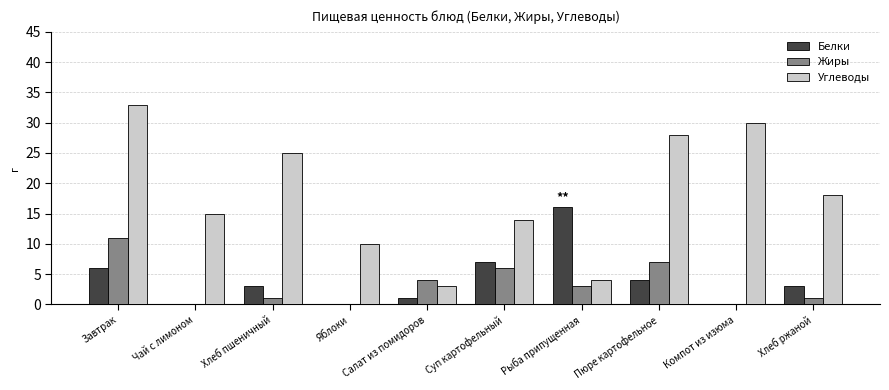

Which category has the highest value in the Углеводы series?

Завтрак